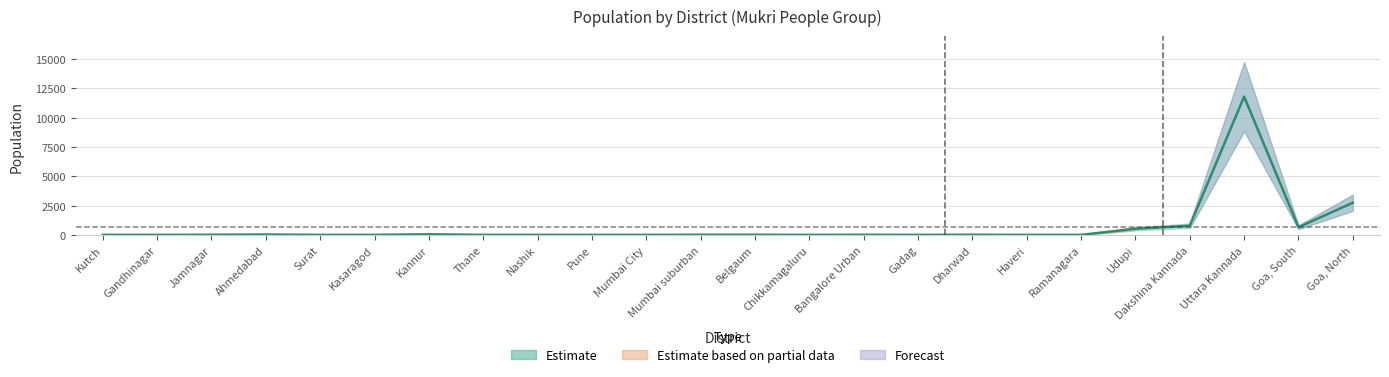

What is the smallest value displayed?

10